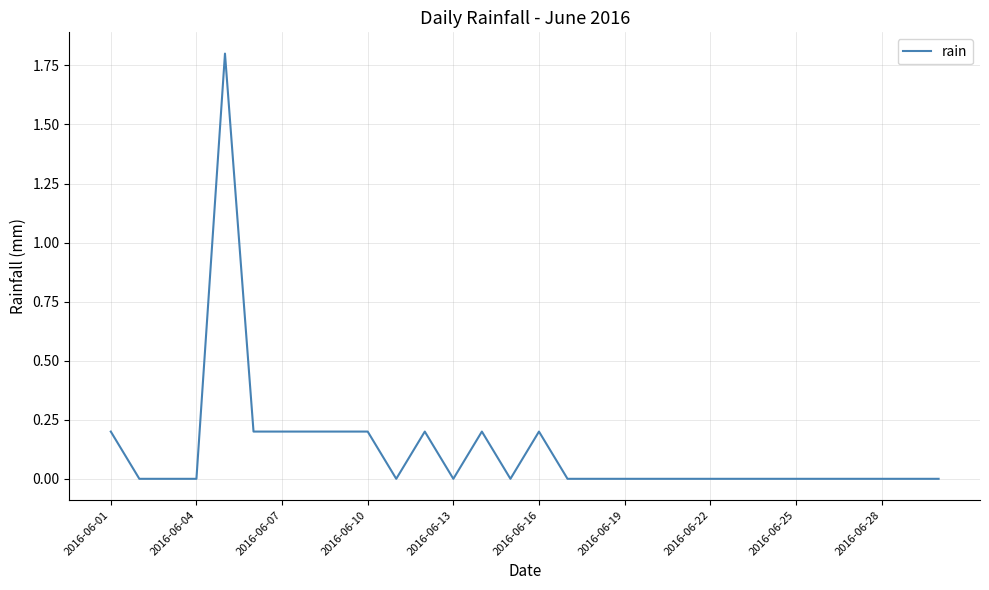

What is the difference between the maximum and minimum values?

1.8